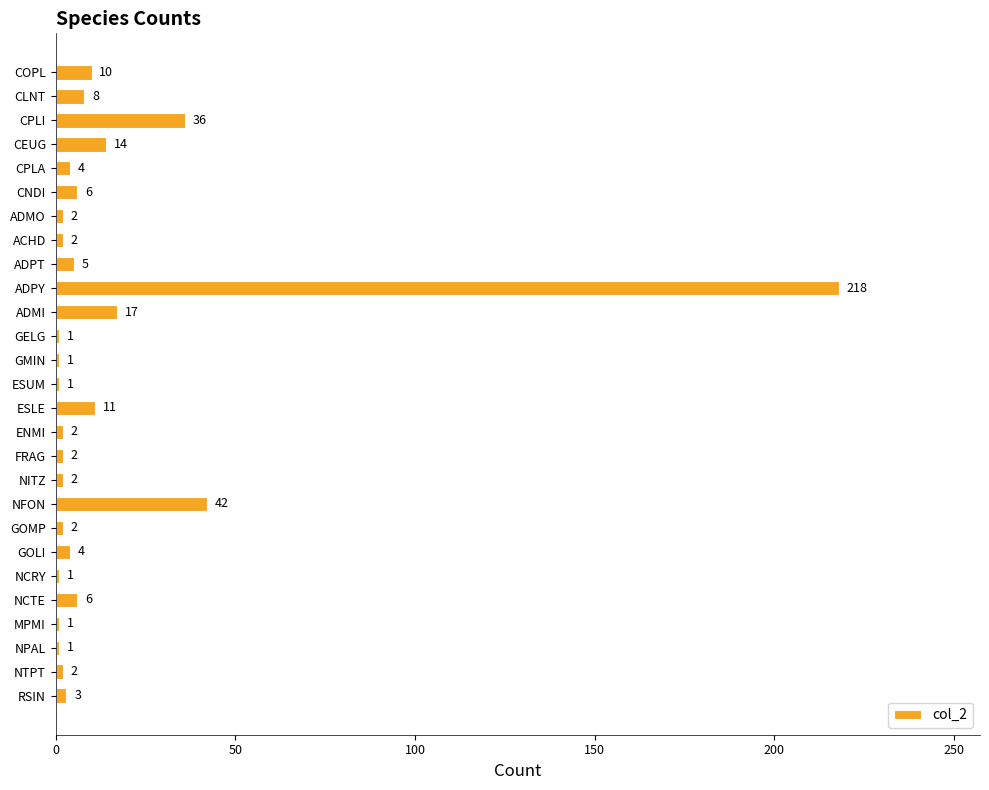

Reading bottom to top, what are all the values shown in this chart?

RSIN=3	NTPT=2	NPAL=1	MPMI=1	NCTE=6	NCRY=1	GOLI=4	GOMP=2	NFON=42	NITZ=2	FRAG=2	ENMI=2	ESLE=11	ESUM=1	GMIN=1	GELG=1	ADMI=17	ADPY=218	ADPT=5	ACHD=2	ADMO=2	CNDI=6	CPLA=4	CEUG=14	CPLI=36	CLNT=8	COPL=10